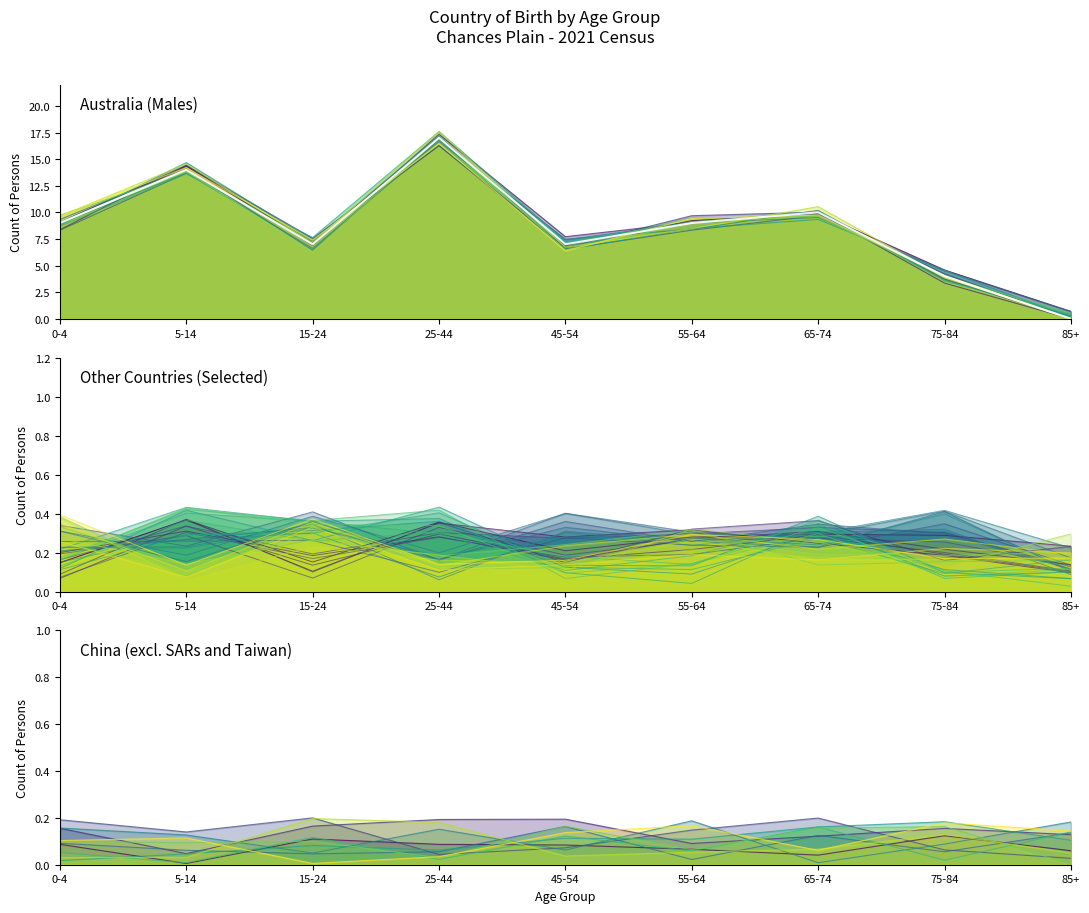

How many categories are shown in the chart?

9